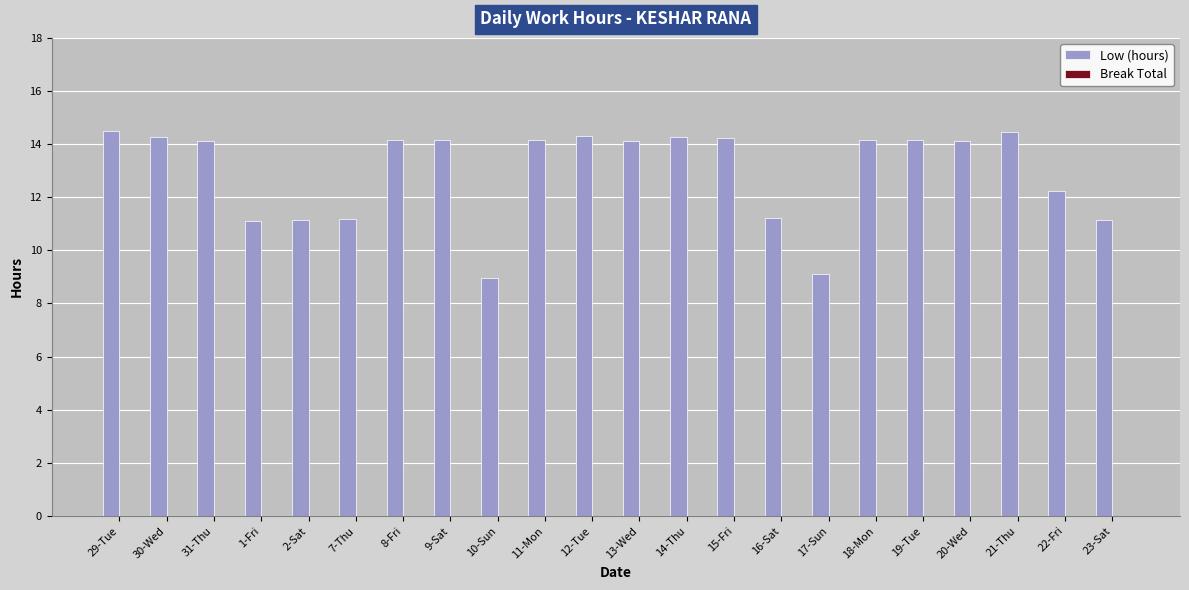

What is the approximate value at 13-Wed?

14.1